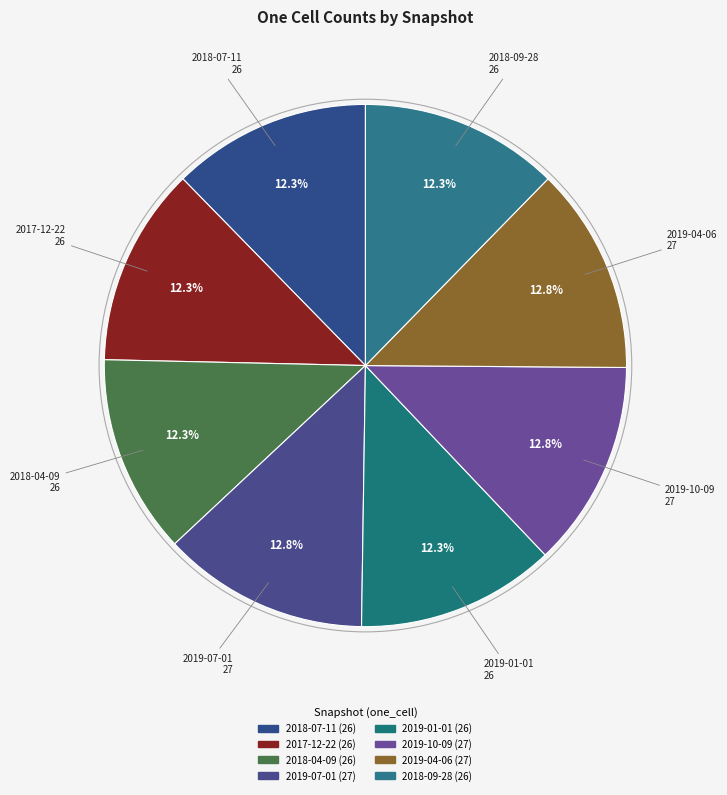

How many slices are in this pie chart?

8